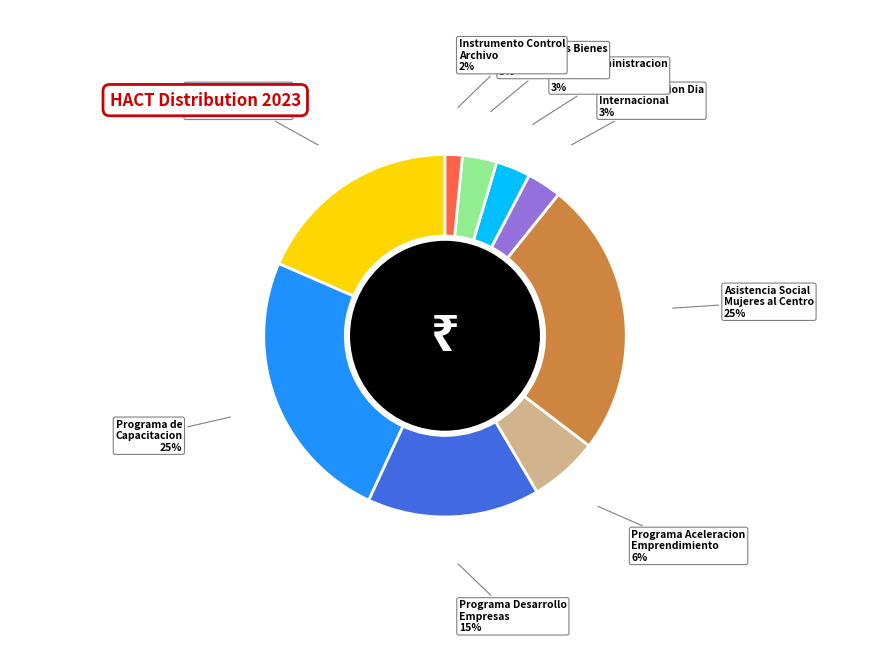

Is there a majority slice in this chart?

No